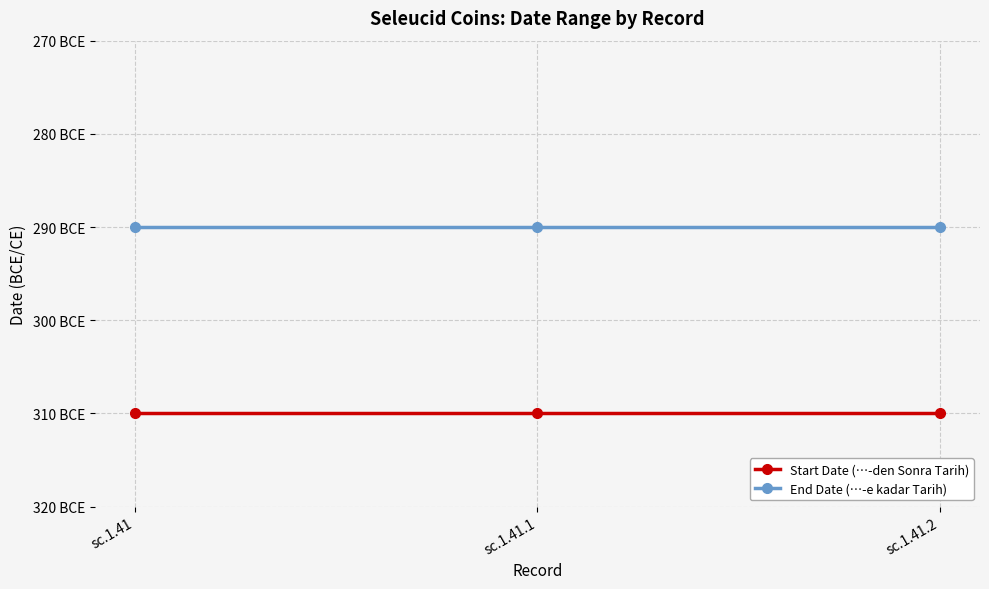

List the labels in order of End Date (…-e kadar Tarih) value, smallest first.

sc.1.41, sc.1.41.1, sc.1.41.2